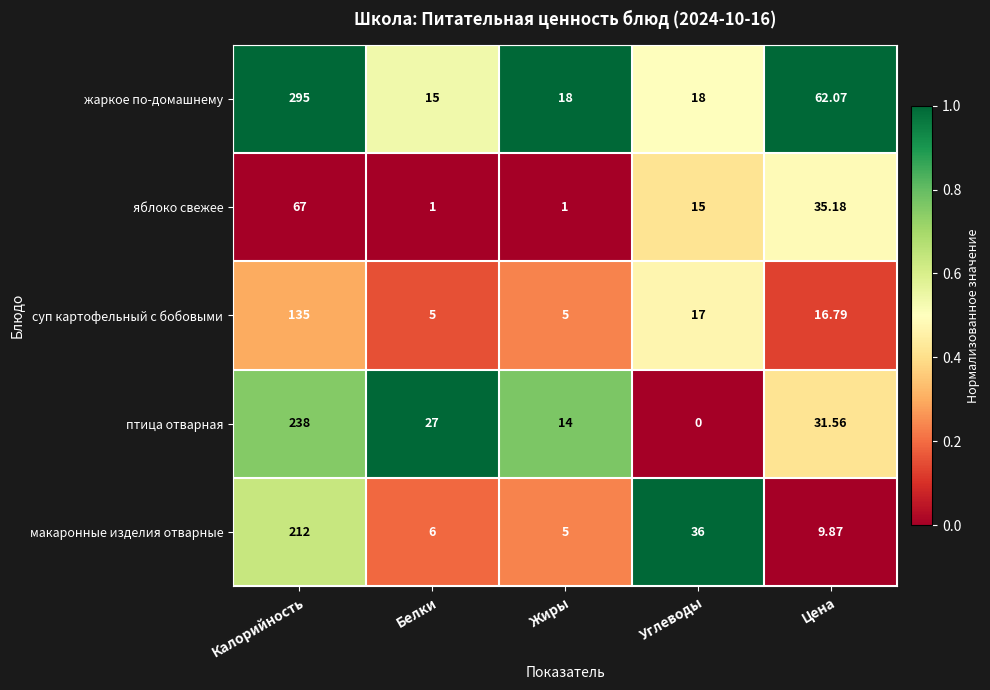

At which label does птица отварная first exceed 27?

Калорийность